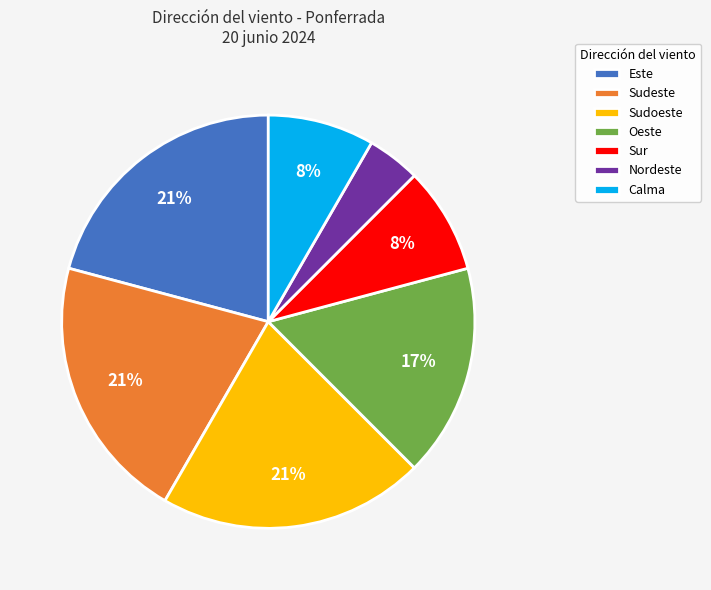

To the nearest percent, what is the average slice percentage?

14%